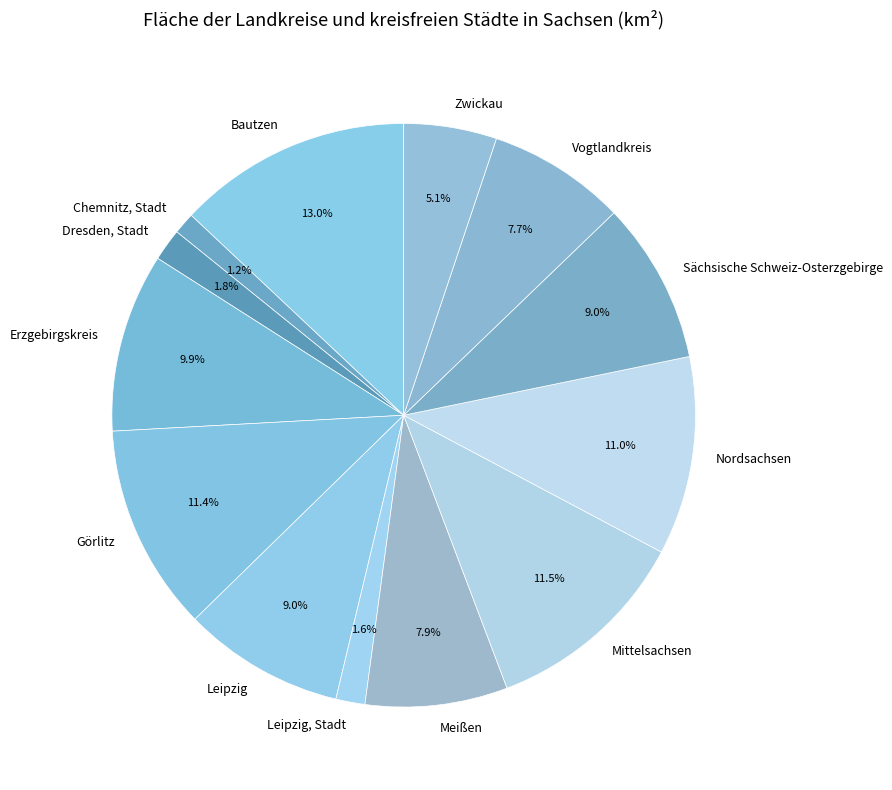

Count the number of slices in the pie.

13